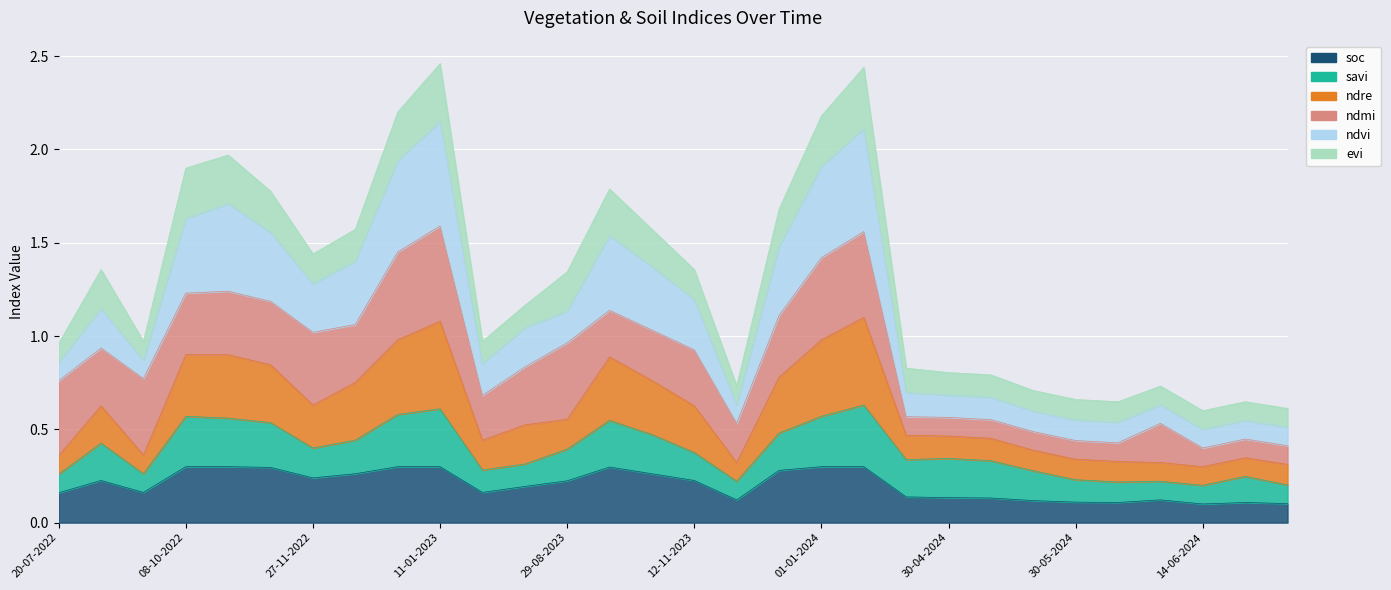

At which category does ndvi reach its first local peak?

03-09-2022